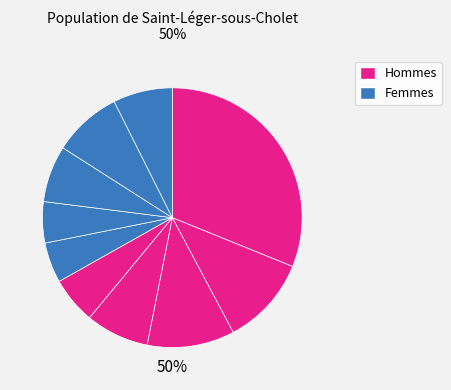

Combined, do pct65 and pct05 account for over 50%?

No